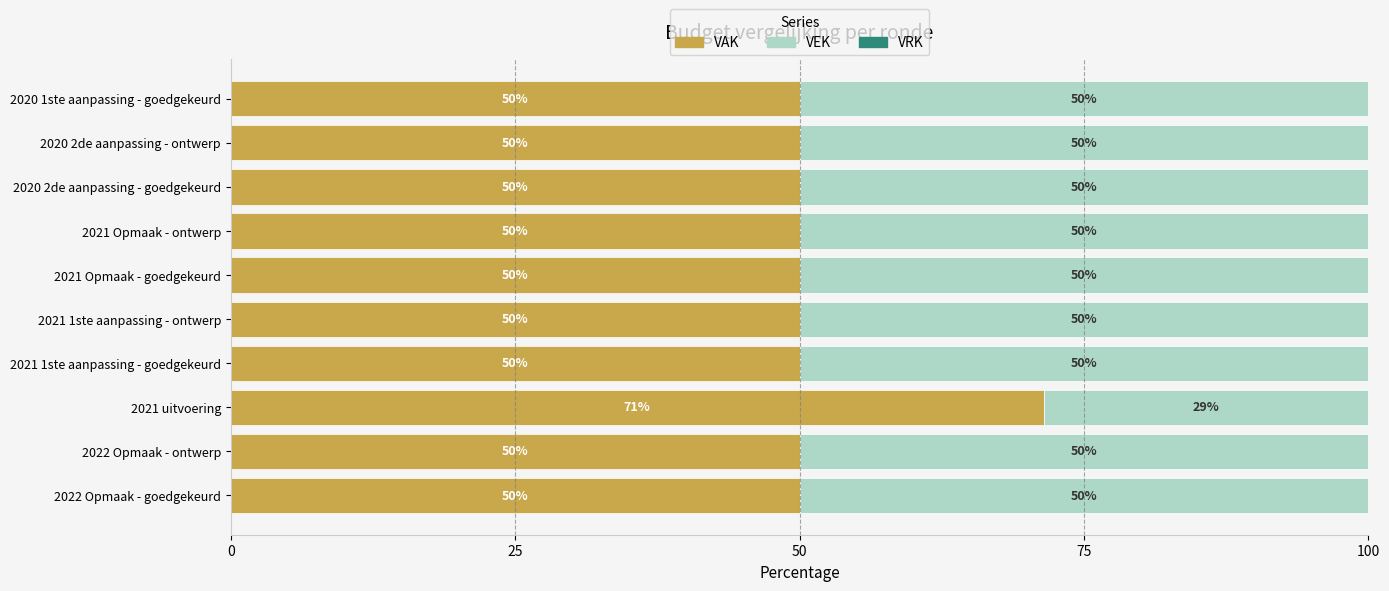

True or false: VAK has a value of 18.4 at 2021 1ste aanpassing - ontwerp.

False